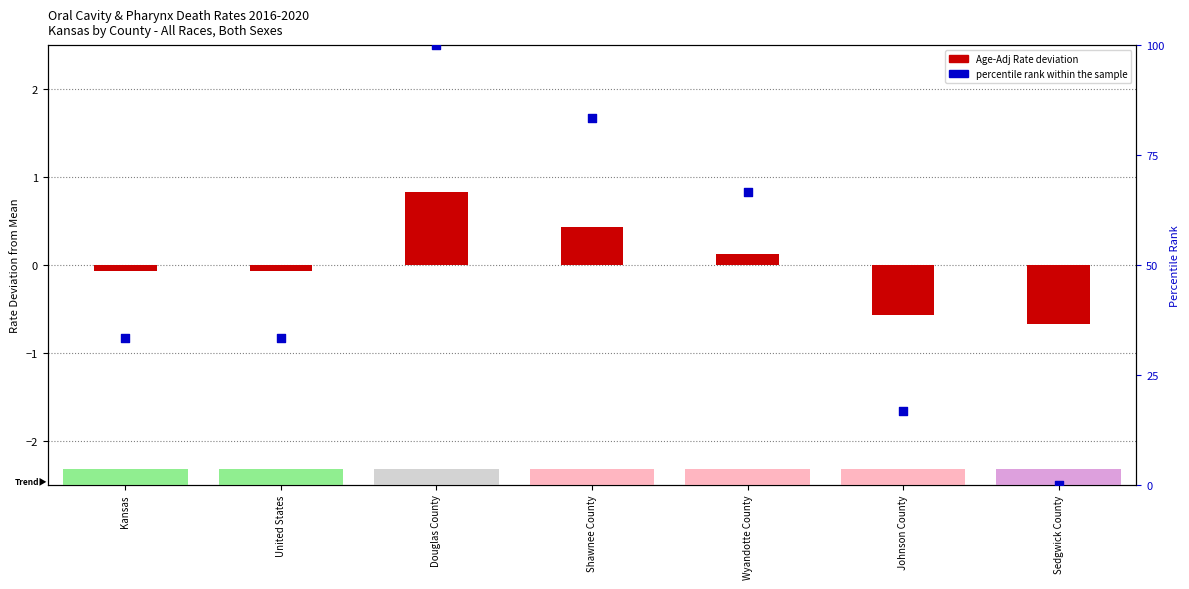

Which series has the widest spread of Y values?

percentile rank within the sample